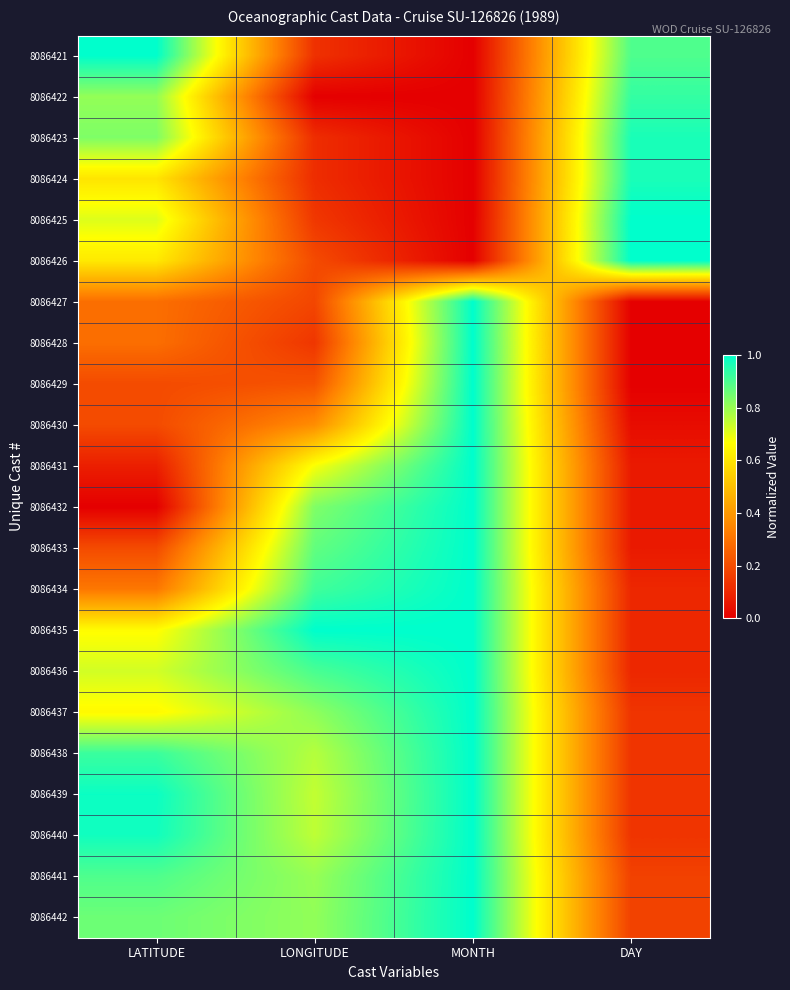

How many series are shown in this chart?

22